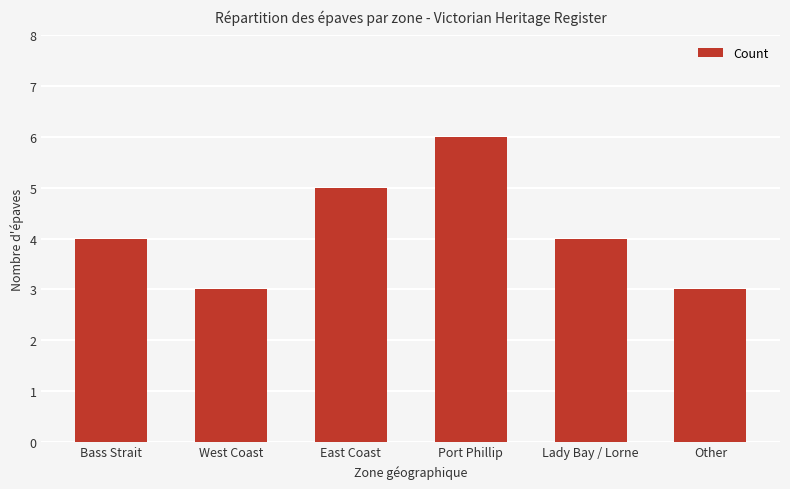

Approximately how many times larger is the value at West Coast compared to Port Phillip?

0.5